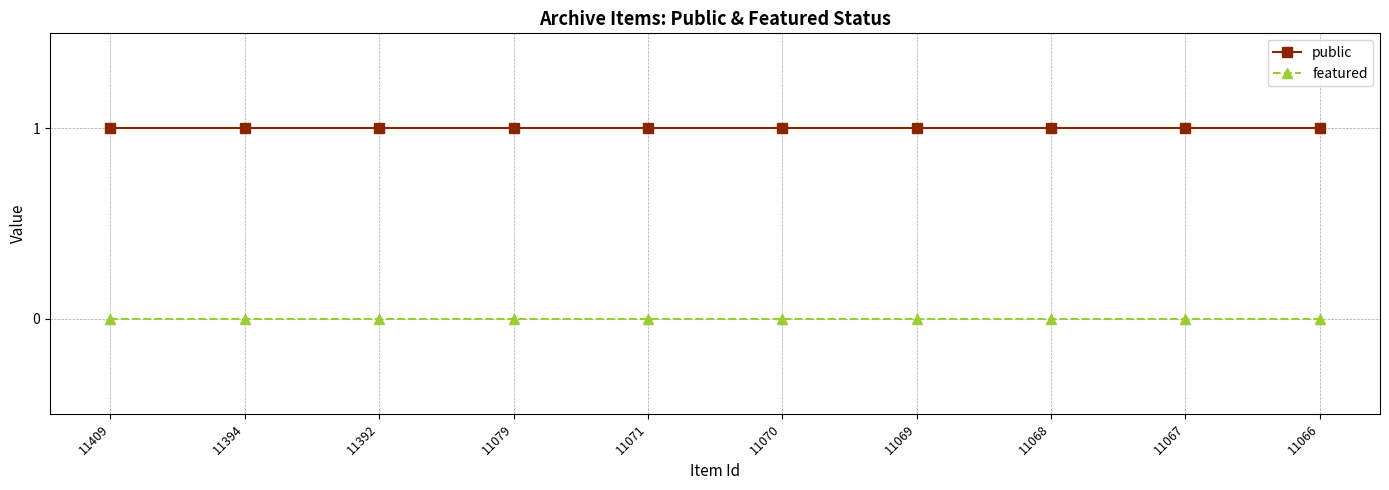

The value of public at 11071 is 2. True or false?

False